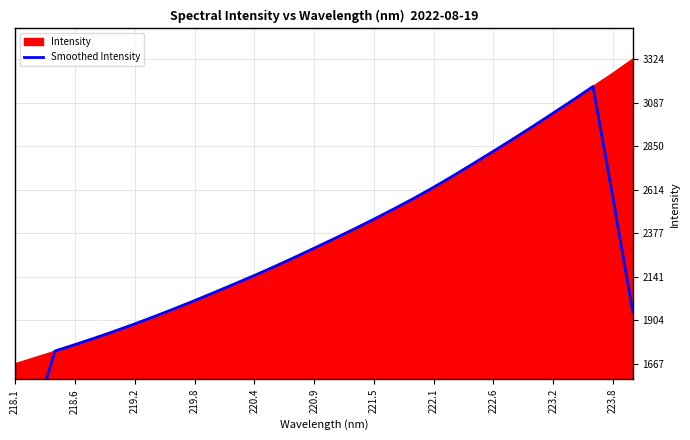

What is the minimum value shown in the chart?

1021.0